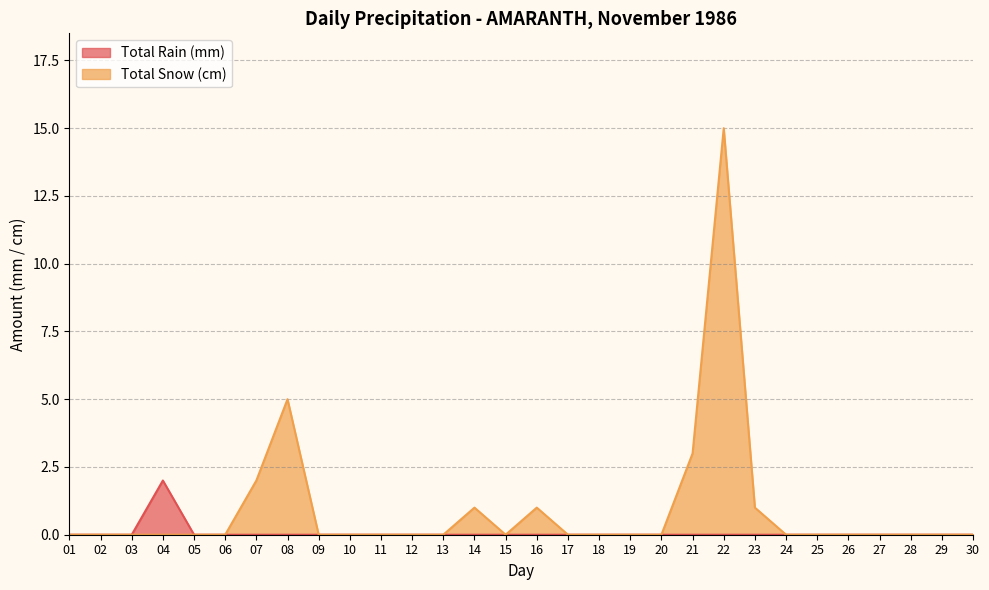

Between 16 and 29, which series saw the biggest shift?

Total Snow (cm)